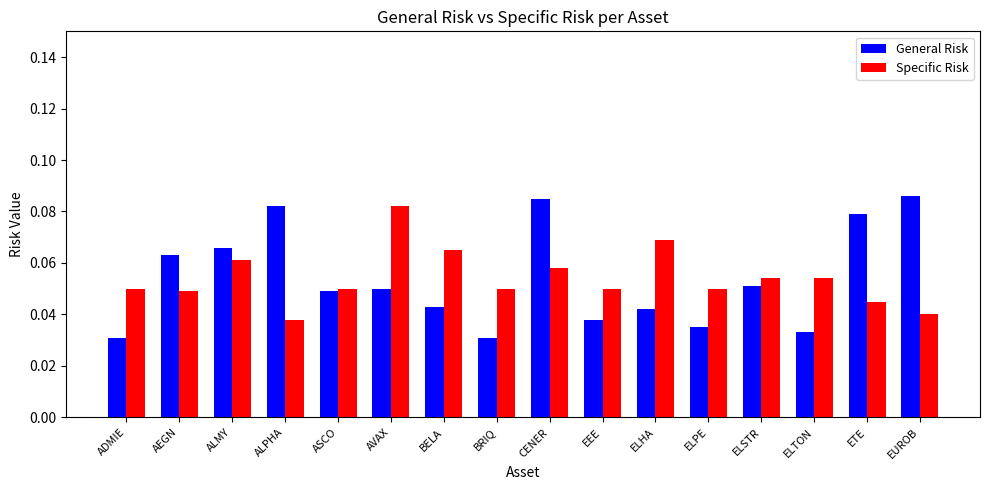

How many bars are there in total?

32